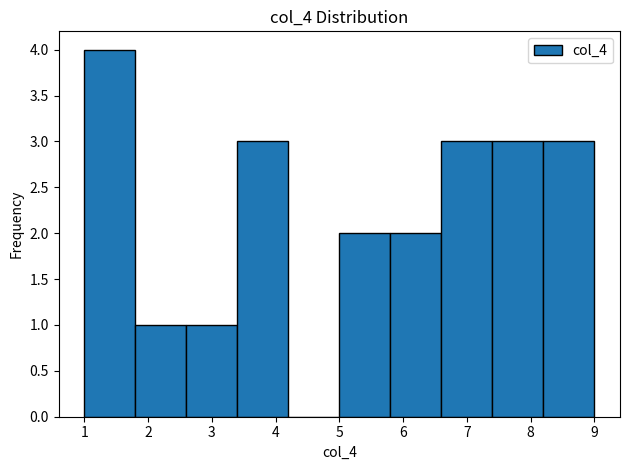

Reading left to right, list every bar in this chart as the range it spans on the x-axis followed by its height. The values are not printed on the chart, so give them approximately, as read against the axis.

1.0 to 1.8: 4
1.8 to 2.6: 1
2.6 to 3.4: 1
3.4 to 4.2: 3
4.2 to 5.0: 0
5.0 to 5.8: 2
5.8 to 6.6: 2
6.6 to 7.4: 3
7.4 to 8.2: 3
8.2 to 9.0: 3